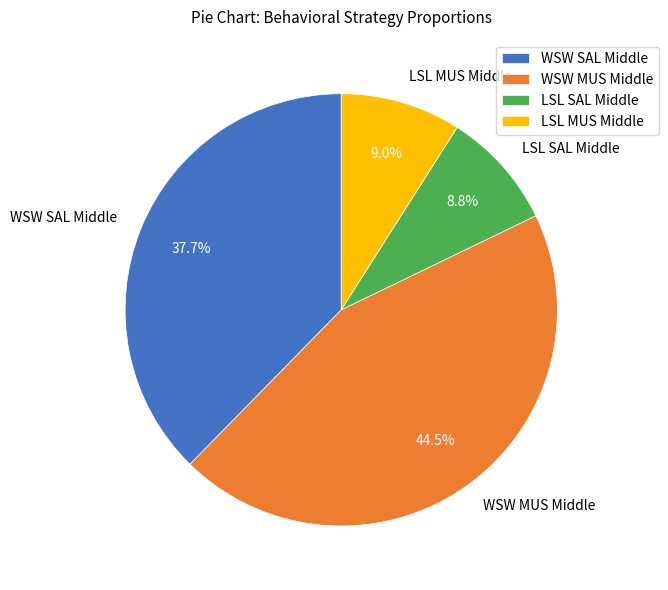

Count the number of slices in the pie.

4